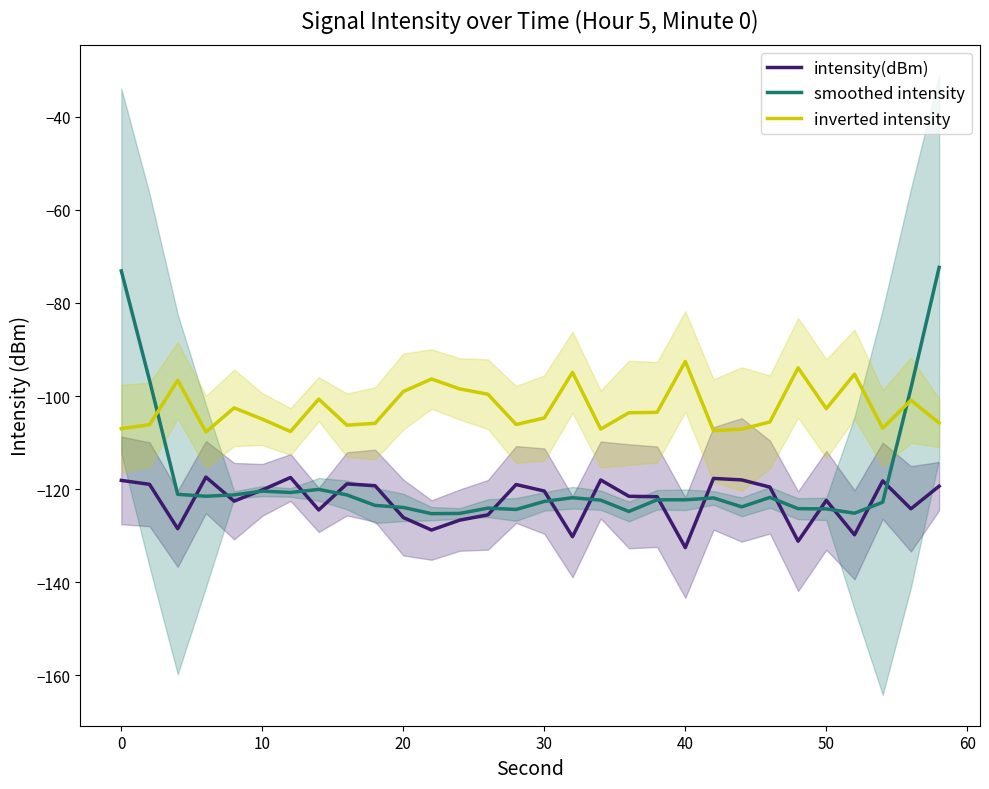

Reading left to right, what are all the values shown in this chart?

intensity(dBm): -118.1	-119.0	-128.5	-117.4	-122.6	-120.2	-117.5	-124.5	-118.9	-119.3	-126.1	-128.8	-126.7	-125.5	-119.0	-120.4	-130.2	-118.0	-121.5	-121.6	-132.6	-117.7	-118.0	-119.6	-131.2	-122.4	-129.8	-118.2	-124.2	-119.4
smoothed intensity: -73.1	-96.6	-121.1	-121.5	-121.2	-120.4	-120.7	-120.1	-121.2	-123.5	-123.9	-125.3	-125.2	-124.1	-124.4	-122.6	-121.9	-122.4	-124.8	-122.3	-122.3	-121.9	-123.8	-121.8	-124.2	-124.2	-125.2	-122.8	-98.3	-72.4
inverted intensity: -107.0	-106.2	-96.6	-107.7	-102.6	-105.0	-107.6	-100.7	-106.3	-105.9	-99.0	-96.3	-98.5	-99.6	-106.1	-104.7	-94.9	-107.1	-103.6	-103.5	-92.6	-107.4	-107.1	-105.6	-93.9	-102.7	-95.3	-106.9	-100.9	-105.8